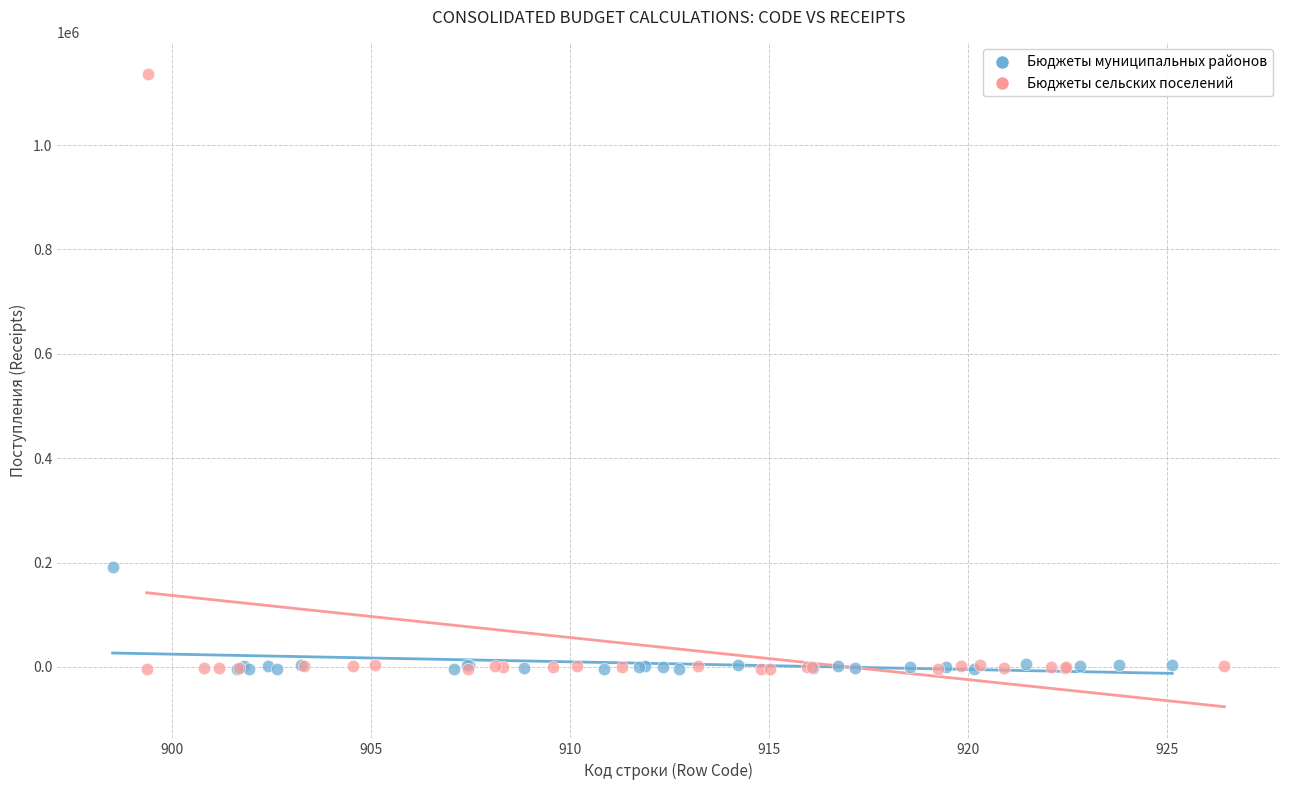

Which series has the widest spread of Y values?

Бюджеты сельских поселений